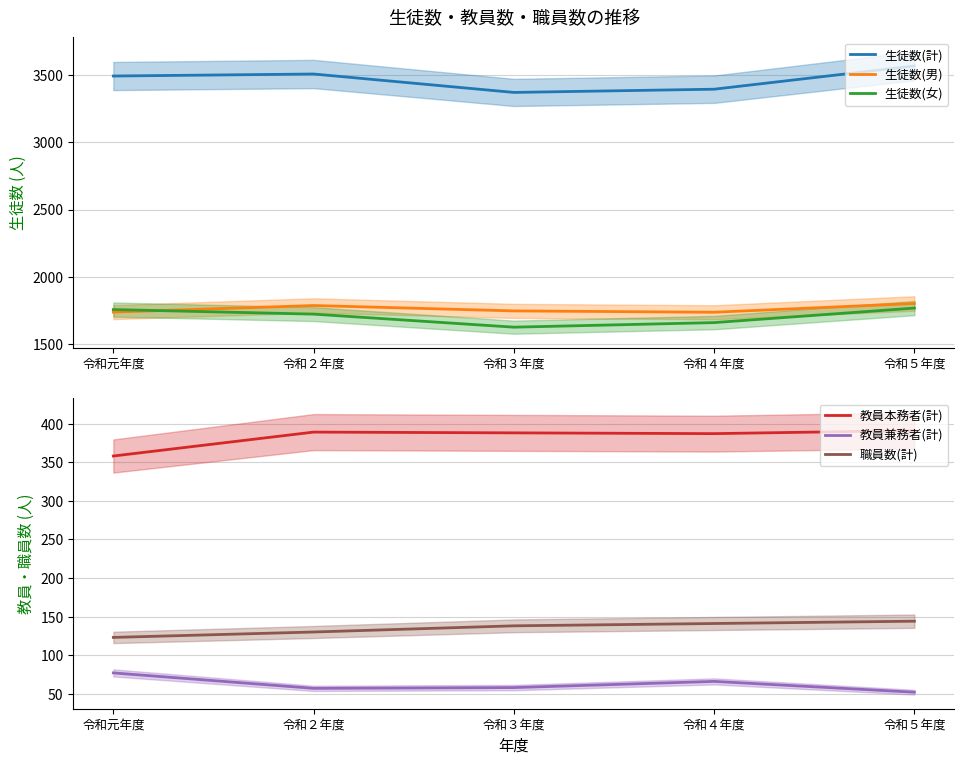

Which category has the lowest value across all series?

令和５年度